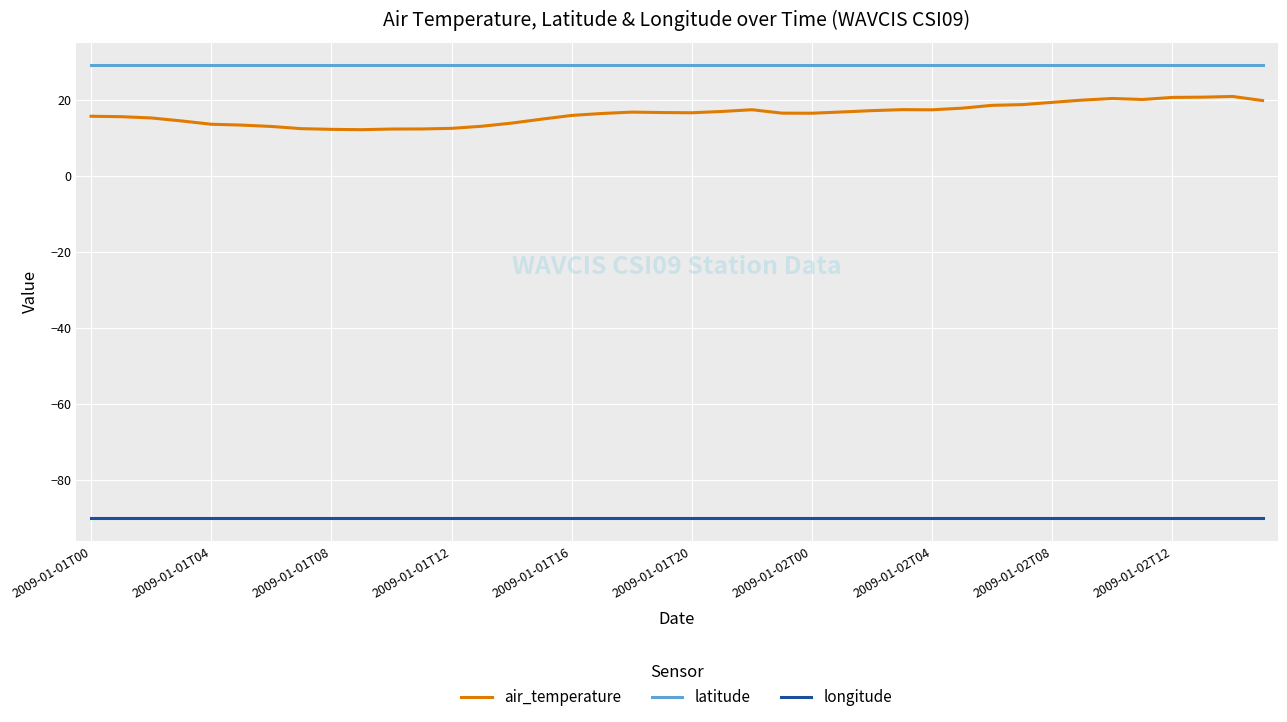

True or false: air_temperature and longitude intersect in this chart.

False